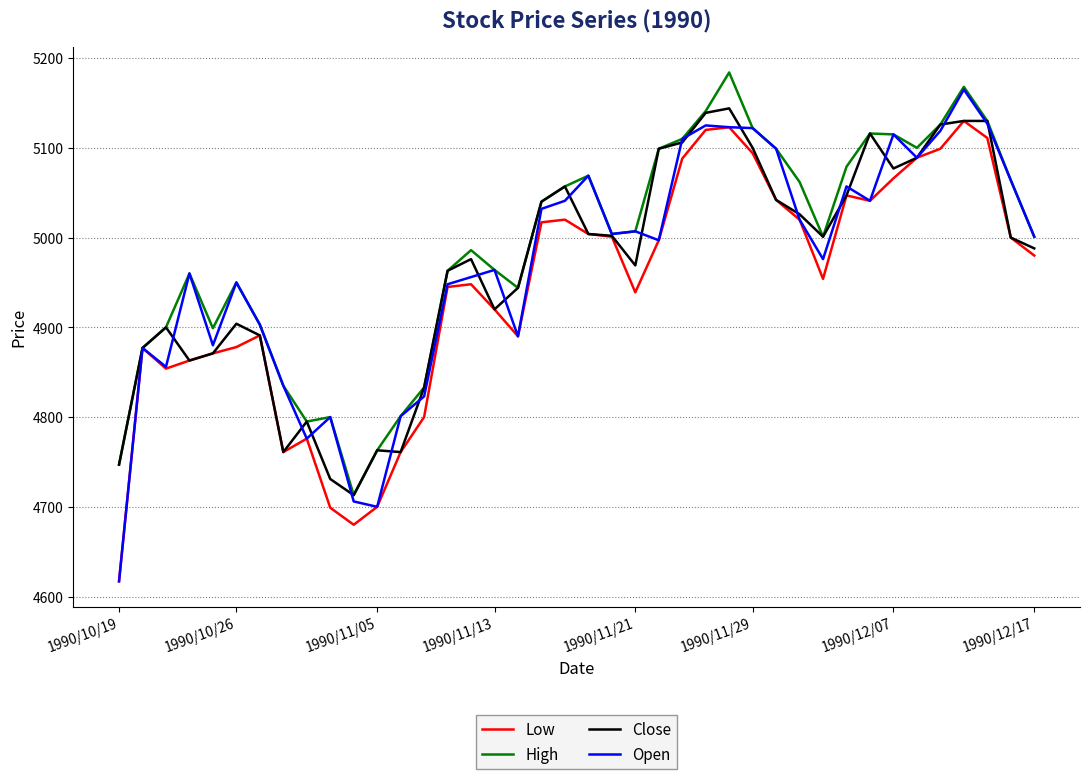

What is the sum of all High values?

199527